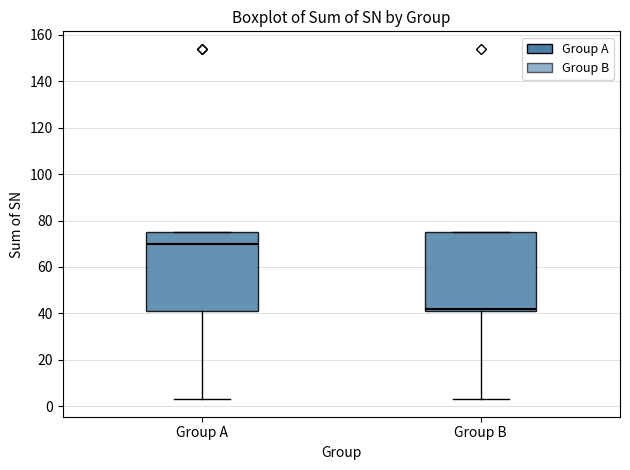

Where is the upper edge of the box for Group B on the y-axis? The values are not printed on the chart, so give them approximately, as read against the axis.

76